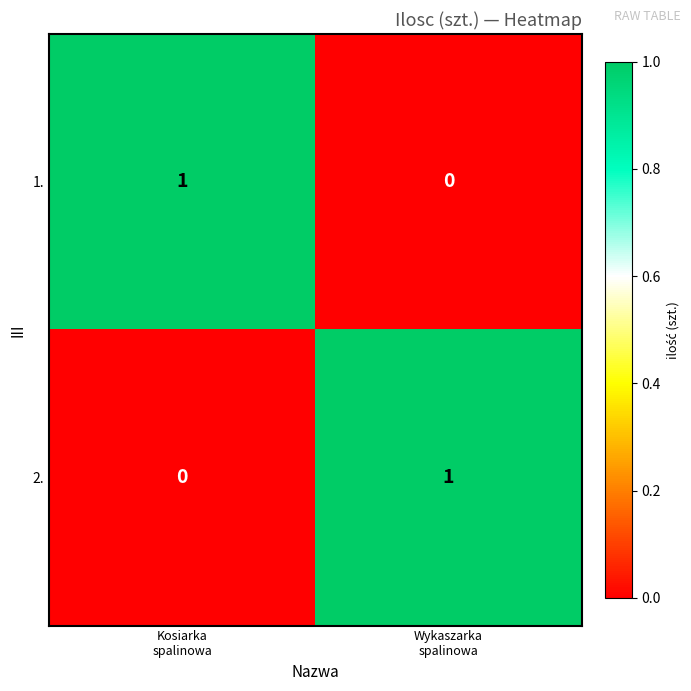

Reading right to left, transcribe all the data shown in this chart.

1.: 0	1
2.: 1	0